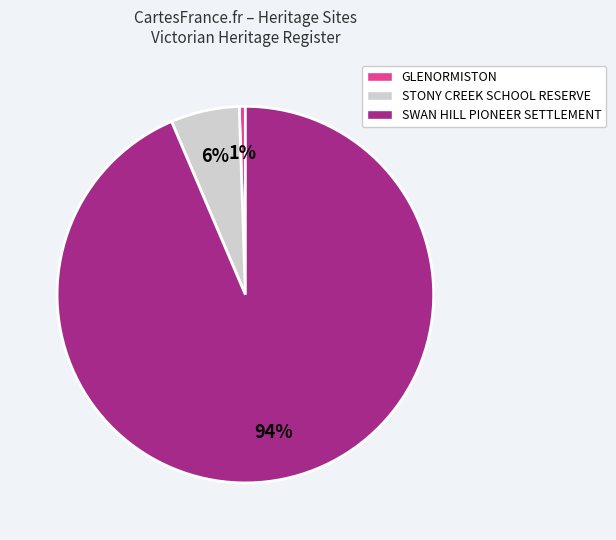

To the nearest percent, what is the average slice percentage?

33%